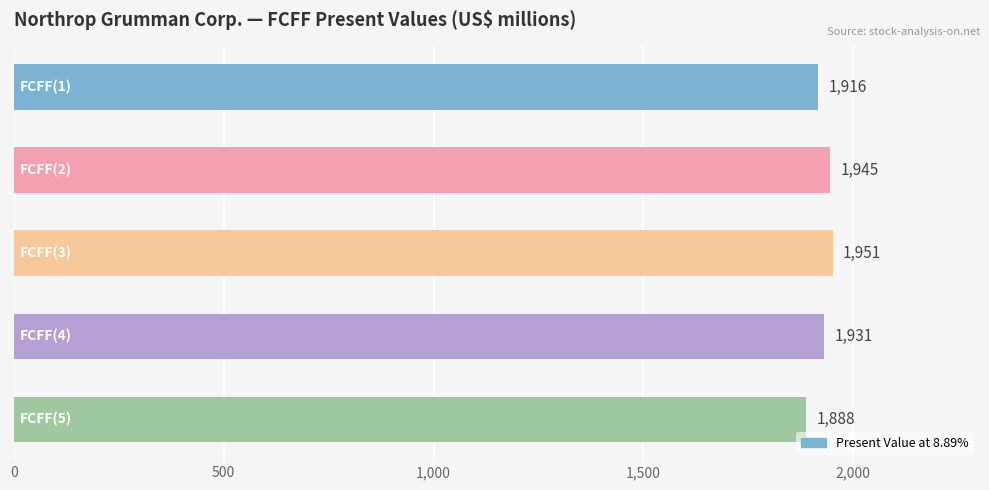

What is the smallest value displayed?

1888